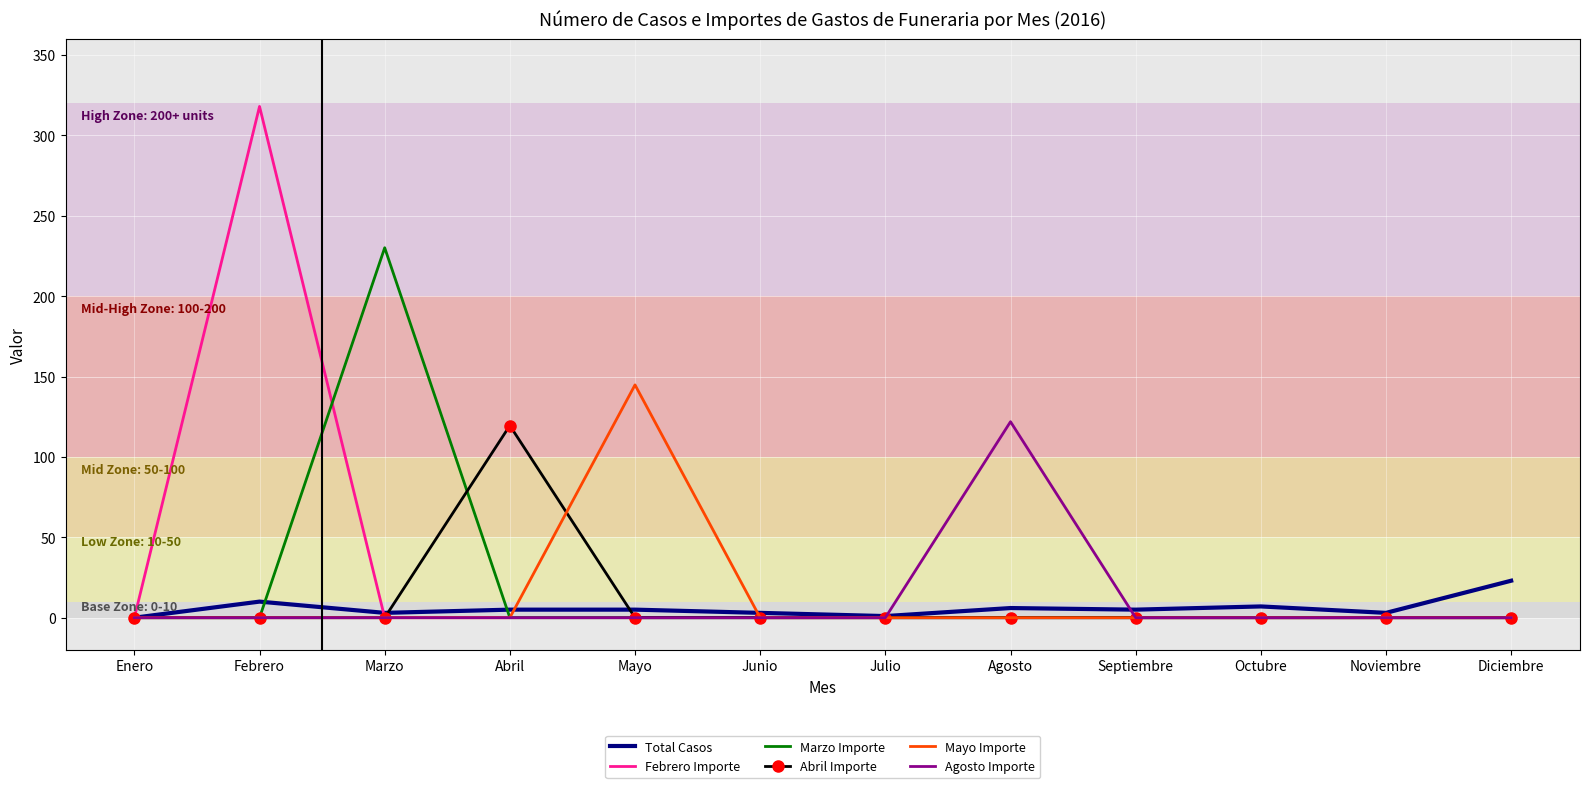

True or false: Marzo Importe has a value of 0.0 at Mayo.

True